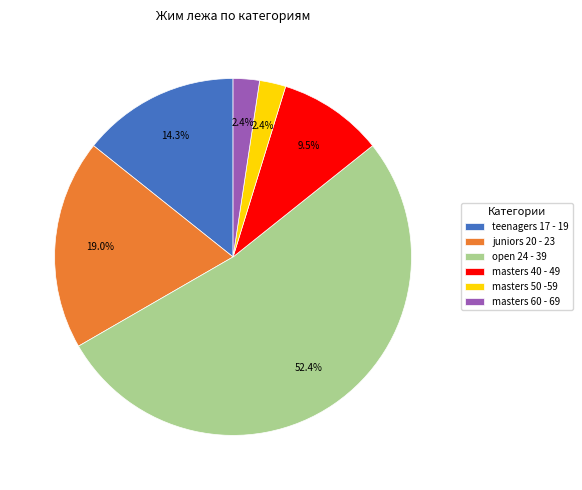

To the nearest percent, what percentage of the pie is juniors 20 - 23?

19%